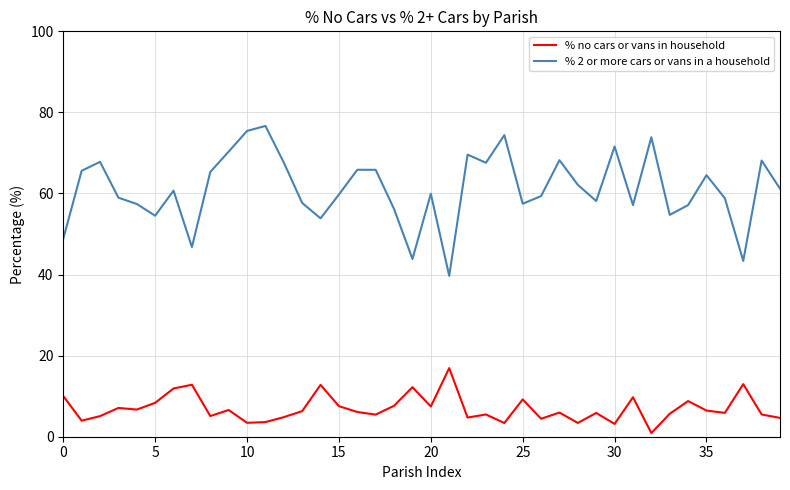

What is the maximum value for % 2 or more cars or vans in a household?

76.7